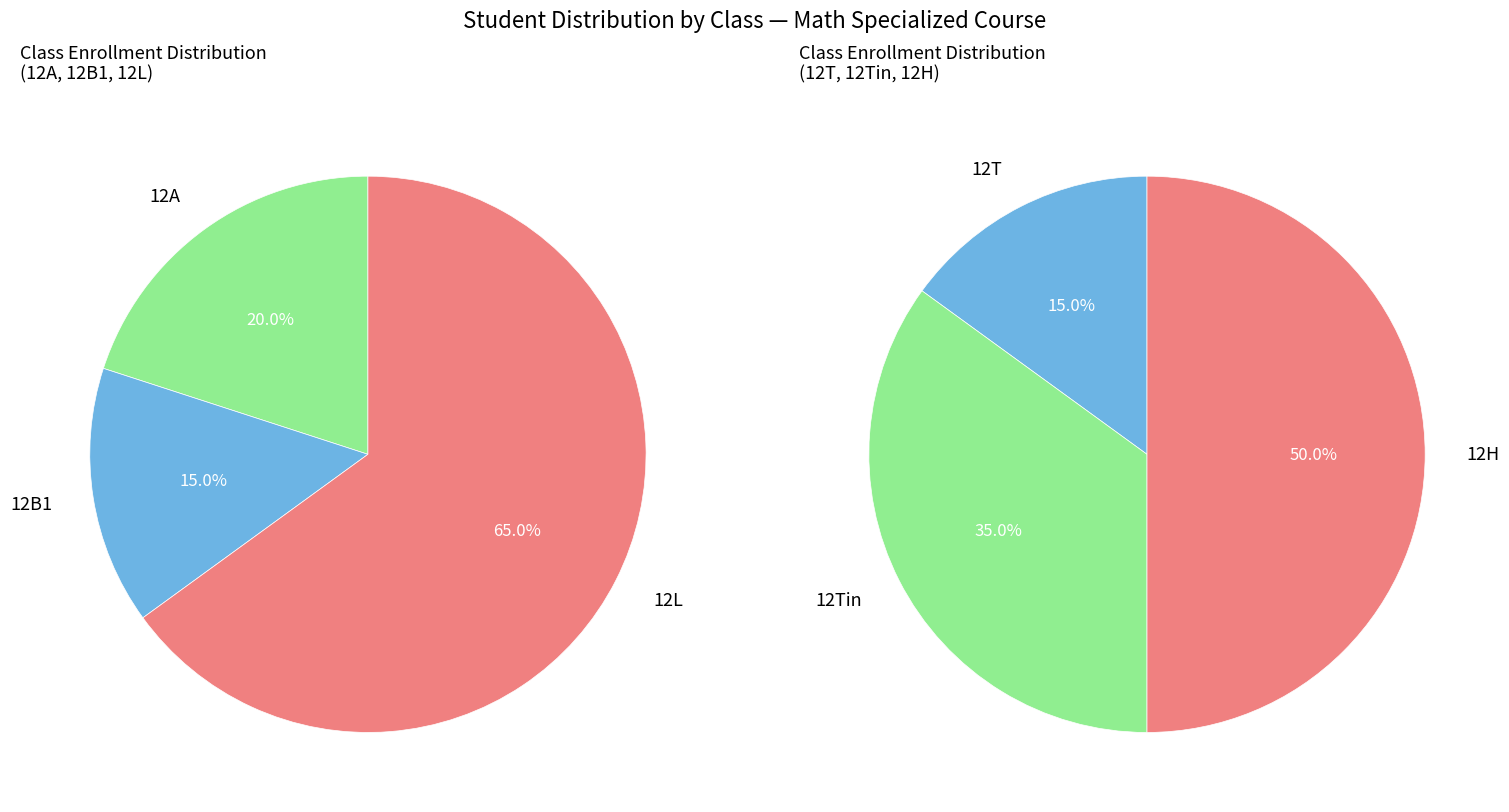

Is 12H the majority of the pie?

No